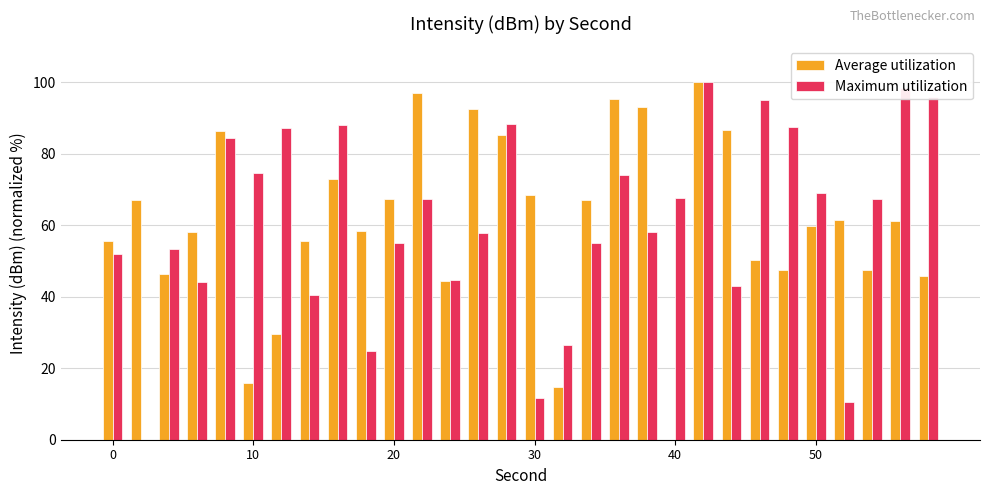

What is the sum of all Maximum utilization values?

1821.4